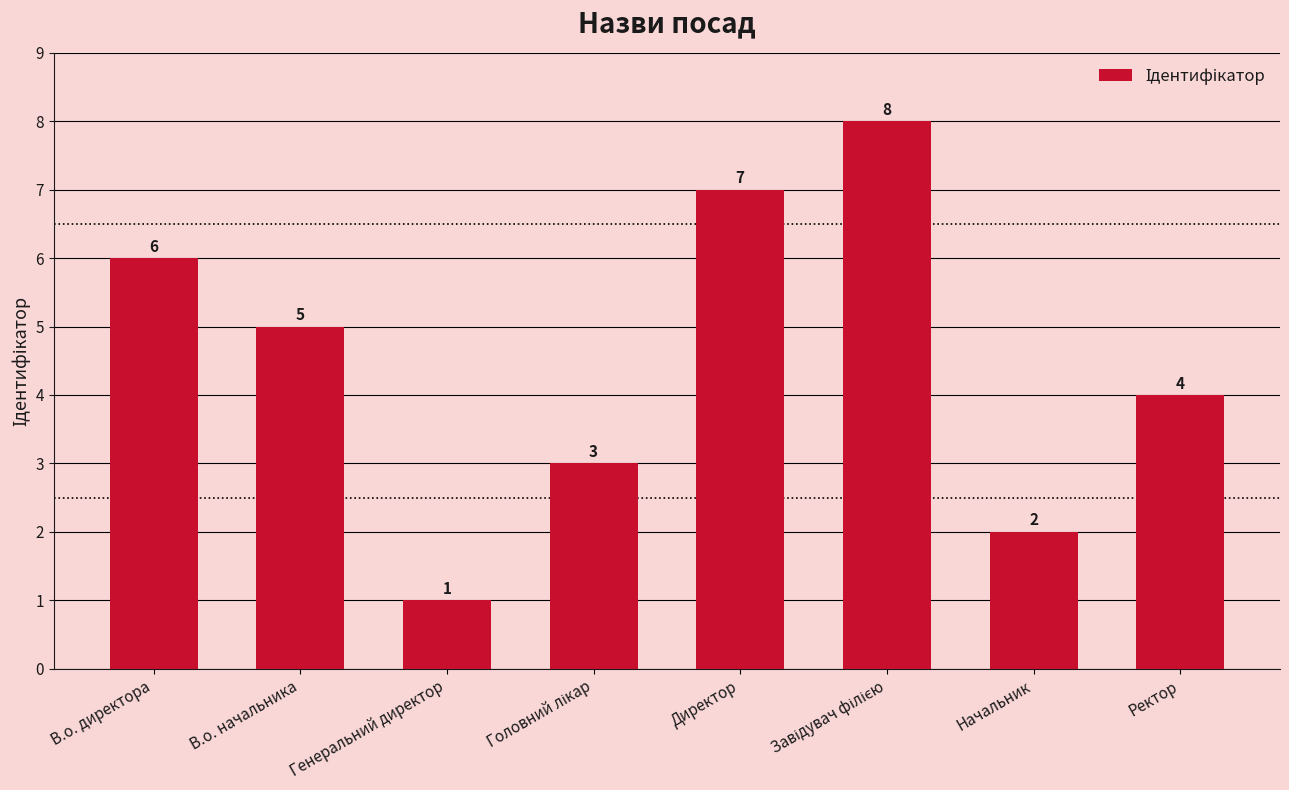

What is the difference between the maximum and minimum values?

7